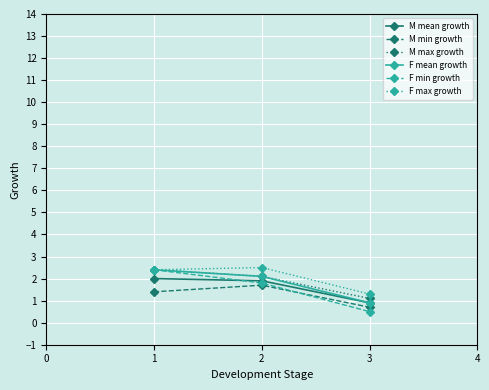

Reading left to right, what are all the values shown in this chart?

M mean growth: 2.0	1.9	0.9
M min growth: 1.4	1.7	0.7
M max growth: 2.4	2.1	1.1
F mean growth: 2.4	2.1	0.9
F min growth: 2.4	1.8	0.5
F max growth: 2.4	2.5	1.3